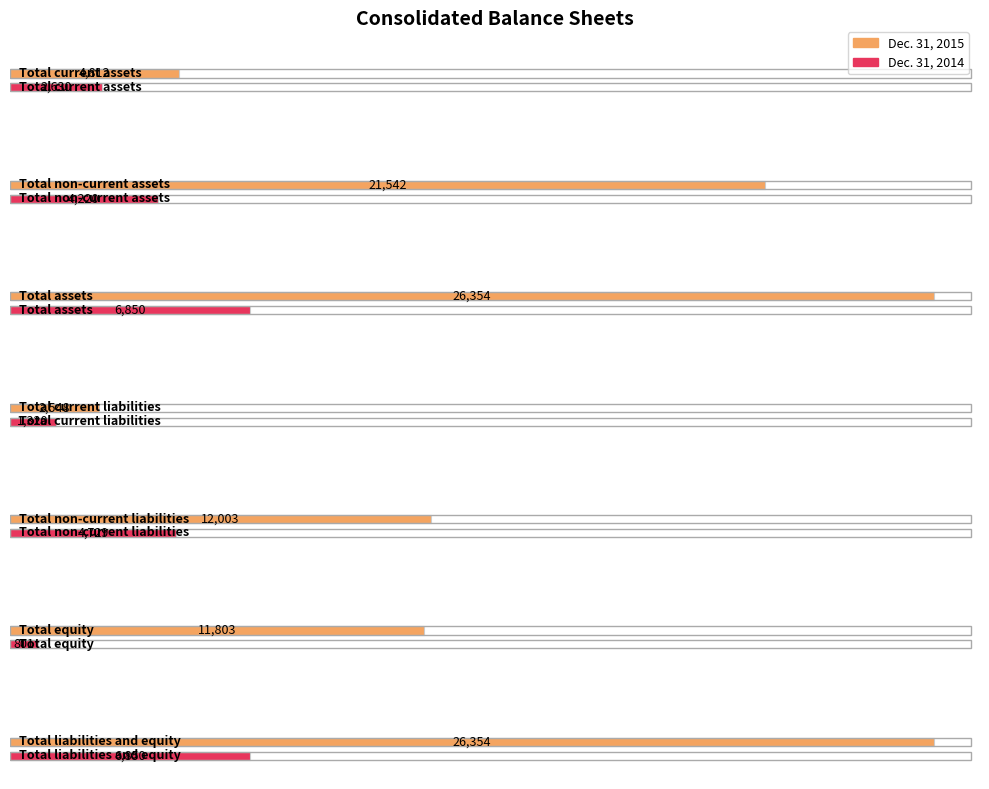

Is the value of Dec. 31, 2015 at Total equity greater than the value of Dec. 31, 2014 at Total non-current liabilities?

Yes